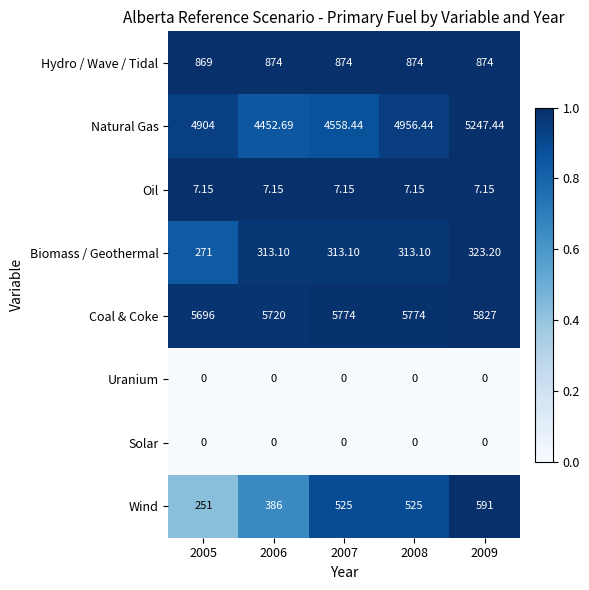

At how many categories does at least one series exceed 0?

5